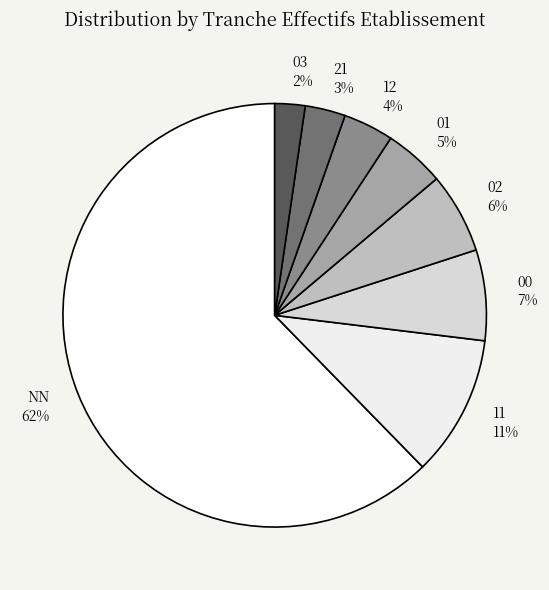

What percentage is the 21 slice, to the nearest percent?

3%